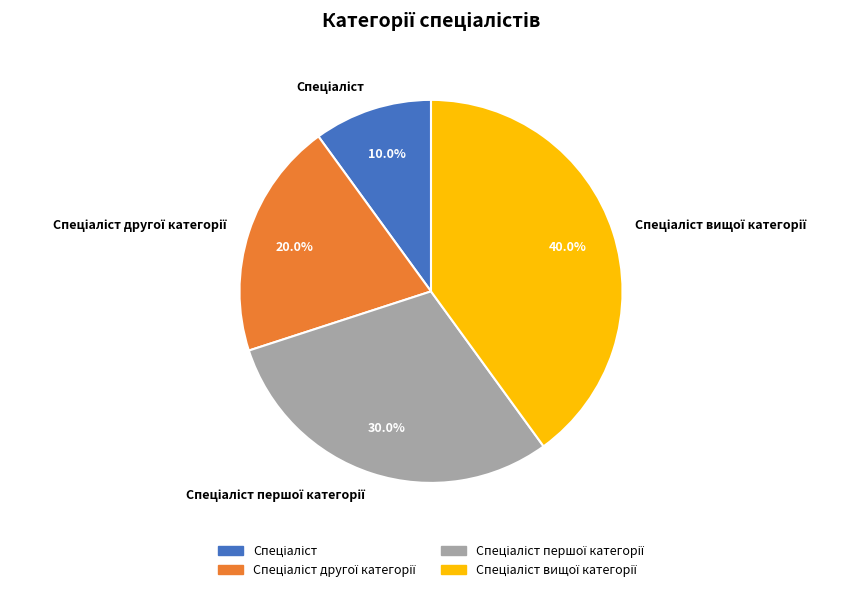

Does any single category account for the majority?

No